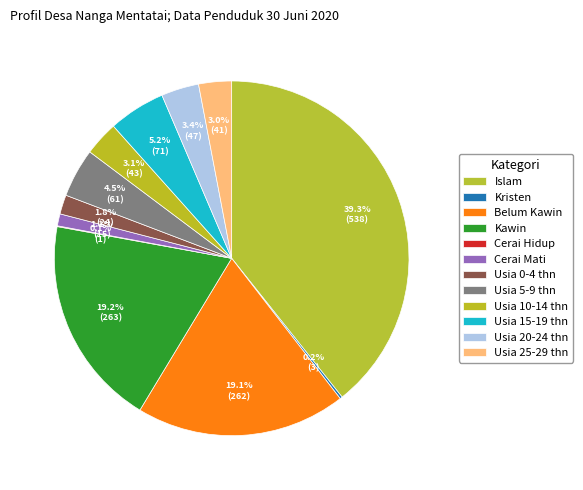

What percentage is NOT represented by Usia 20-24 thn?

96.6%